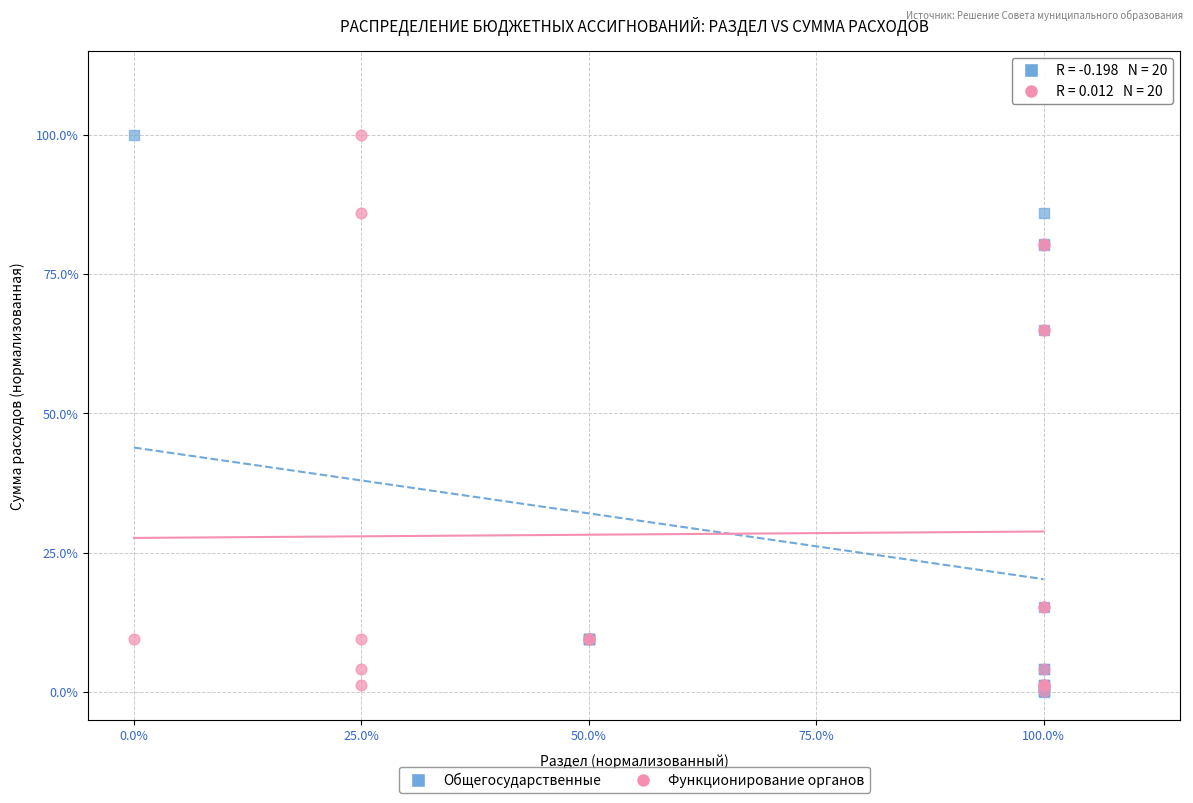

What are all the series names shown in the legend?

Общегосударственные, Функционирование органов